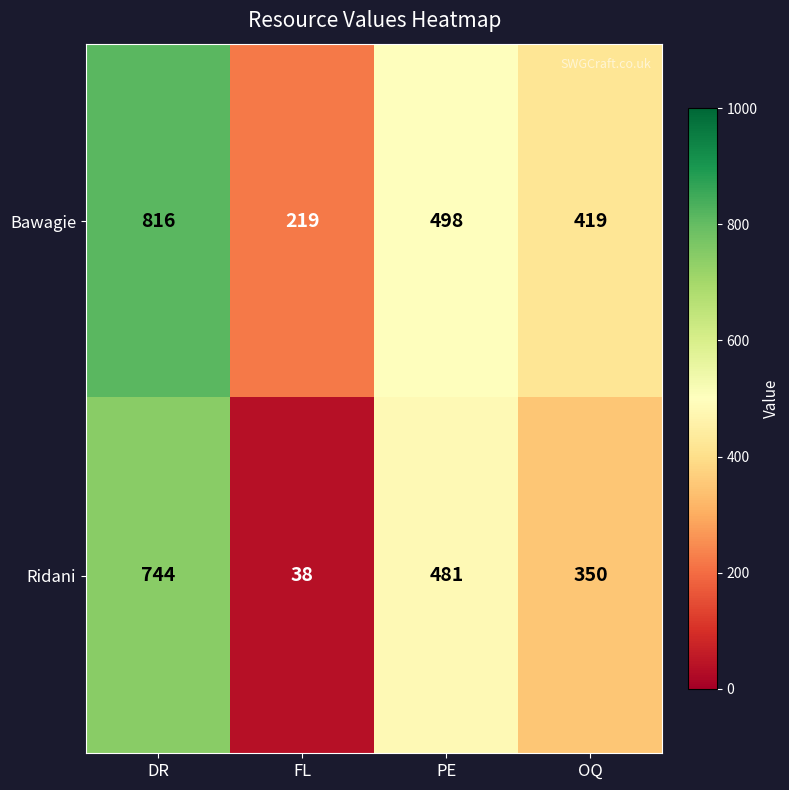

How many values in the Ridani series are below 481?

2